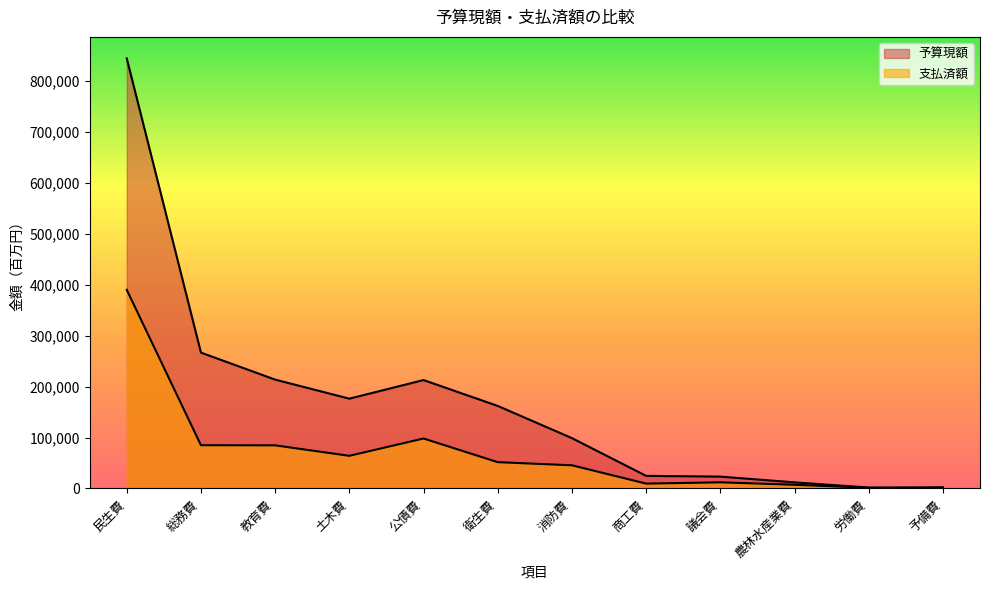

What is the label of the 11th point from the right?

総務費